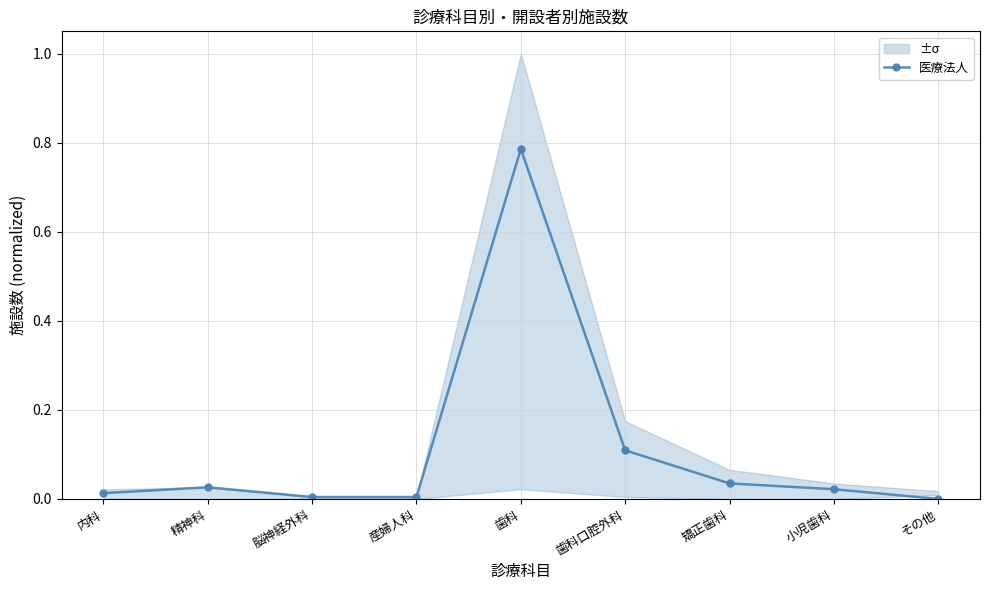

Rank the categories by value from lowest to highest.

その他, 脳神経外科, 産婦人科, 内科, 小児歯科, 精神科, 矯正歯科, 歯科口腔外科, 歯科